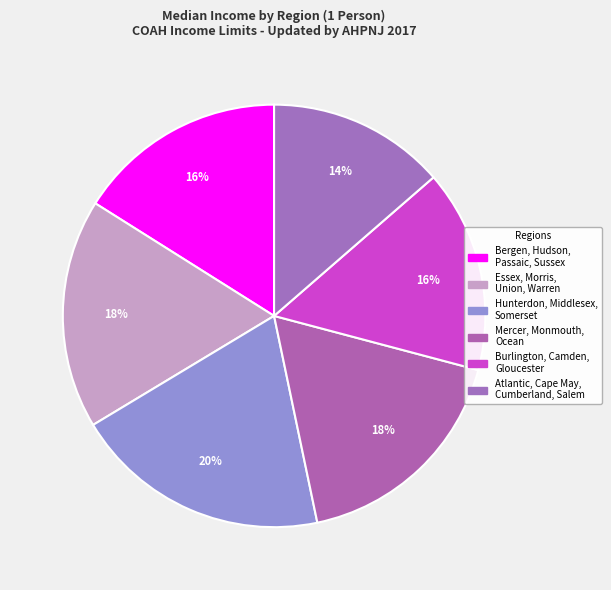

How many segments does this pie chart have?

6